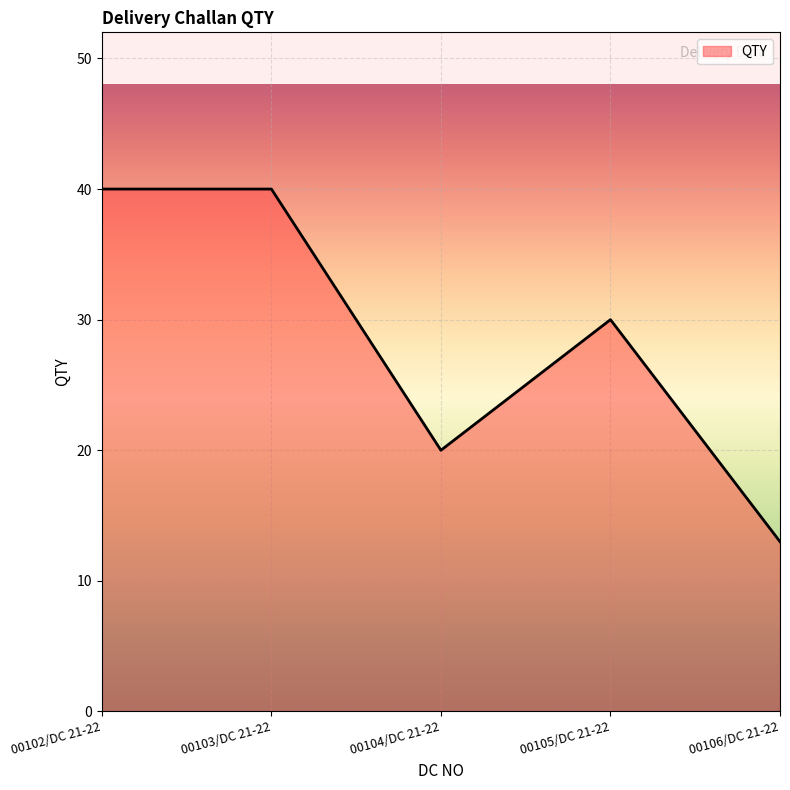

What is the change in value from 00104/DC 21-22 to 00105/DC 21-22?

+10